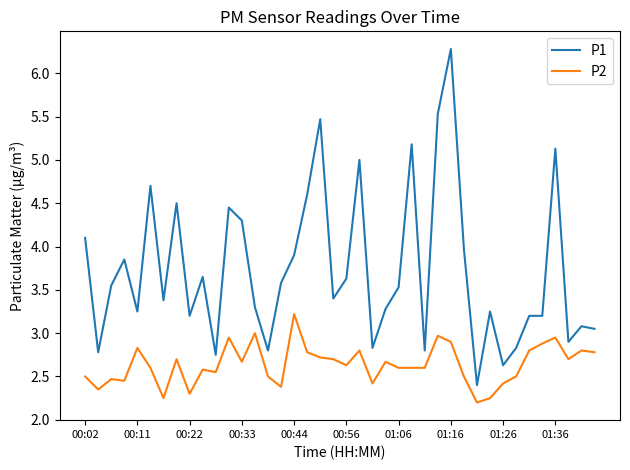

How many lines are shown in the chart?

2